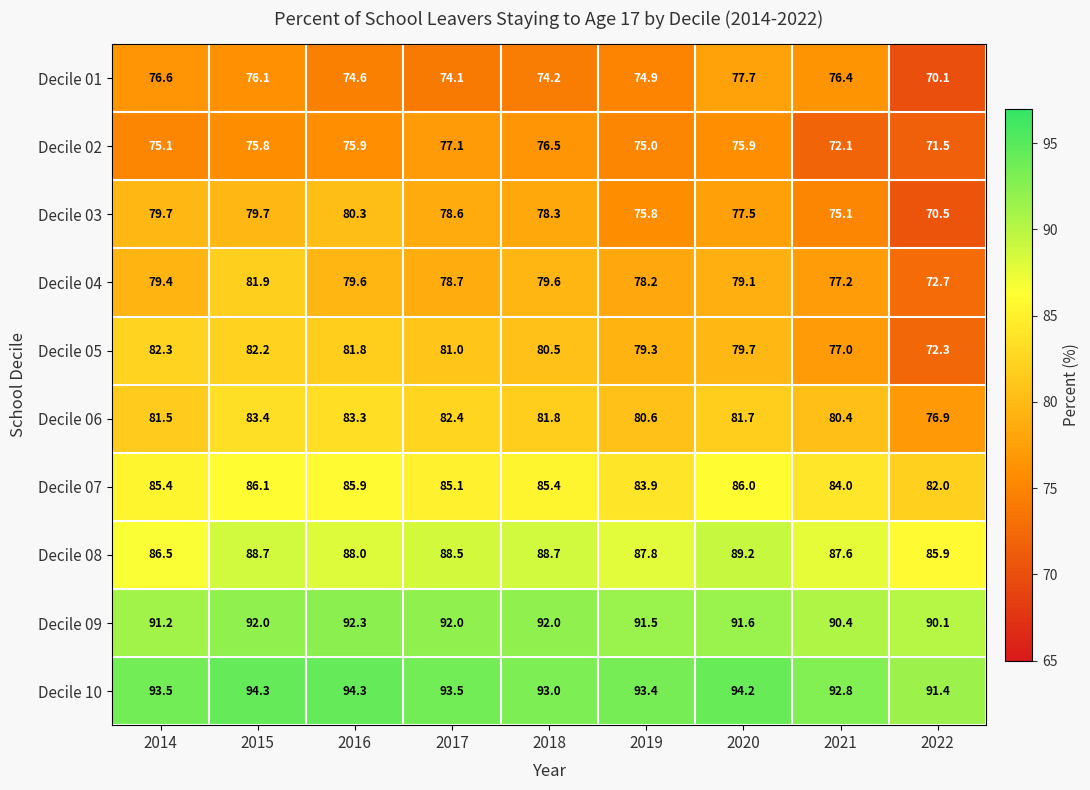

The Decile 01 series shows 40.6 at 2018. True or false?

False